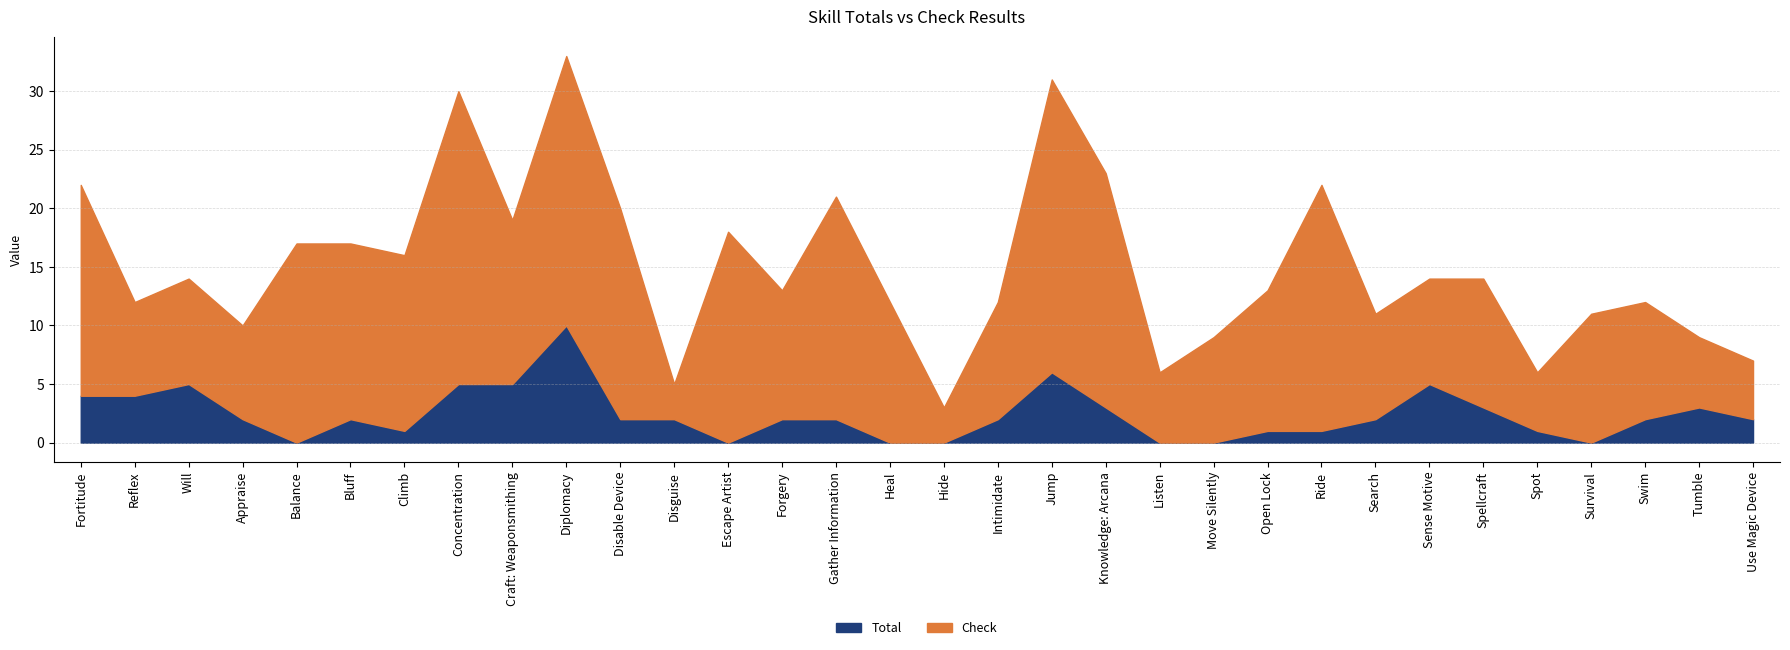

In Total, how many points are higher than both neighbors (excluding endpoints)?

6